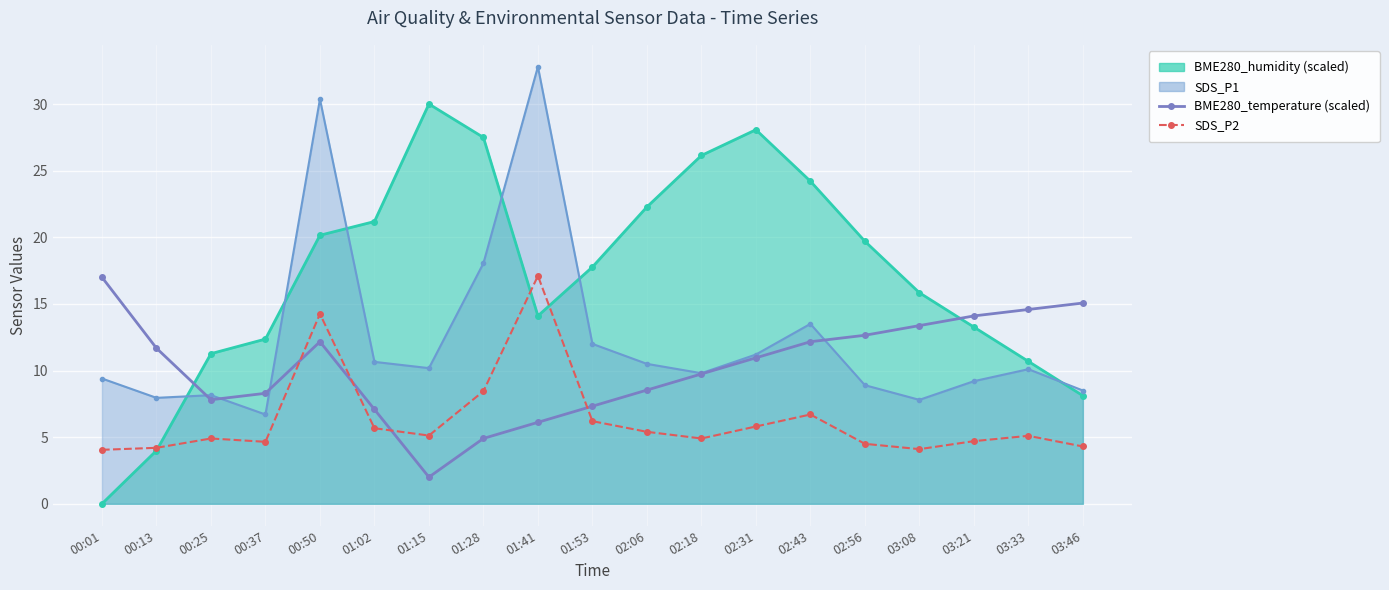

Between 00:25 and 01:41, which series saw the biggest shift?

SDS_P2